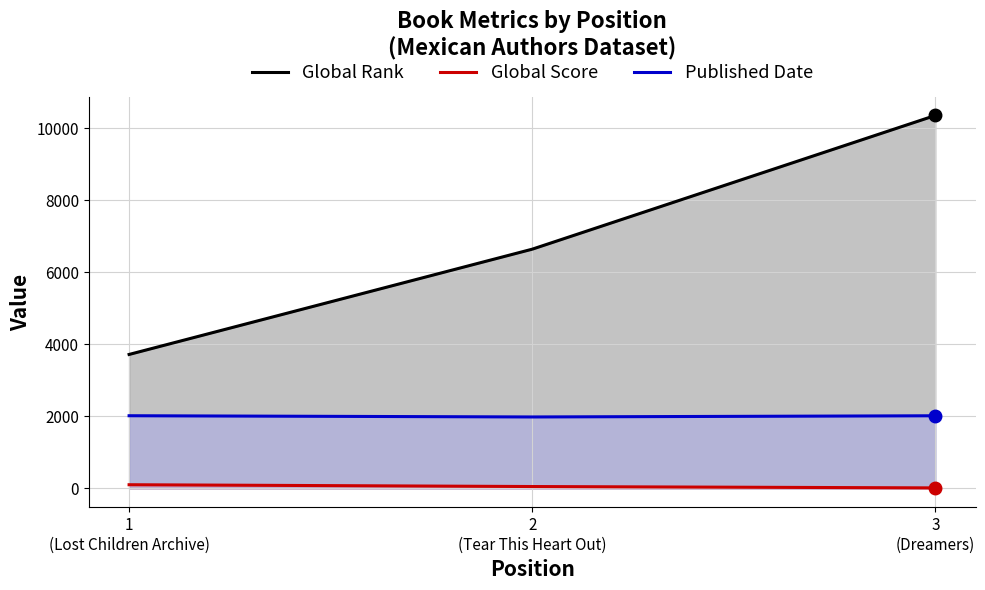

What is the value of the Published Date point at the 1st from the left?

2019